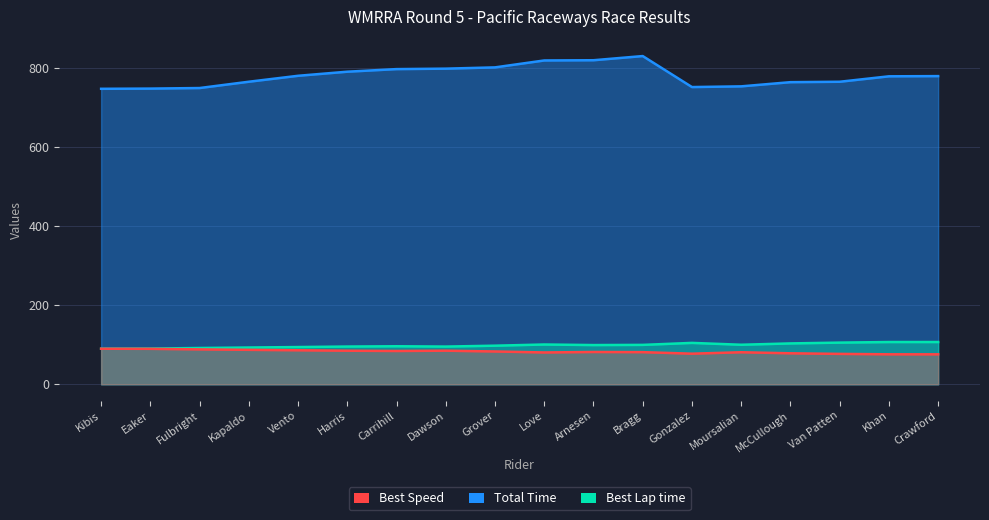

Reading left to right, list all the values displayed in this chart.

Total Time: 747.0	747.5	748.9	764.8	779.9	790.2	796.8	797.9	801.1	818.6	819.2	829.7	751.4	753.2	763.7	764.8	778.5	779.0
Best Lap time: 90.1	90.3	91.8	93.0	94.2	95.4	96.2	95.4	97.6	100.6	99.2	99.6	104.7	100.0	103.3	105.4	106.8	106.9
Best Speed: 89.9	89.7	88.3	87.1	86.0	84.9	84.2	84.9	83.0	80.5	81.7	81.3	77.4	81.0	78.4	76.9	75.8	75.8